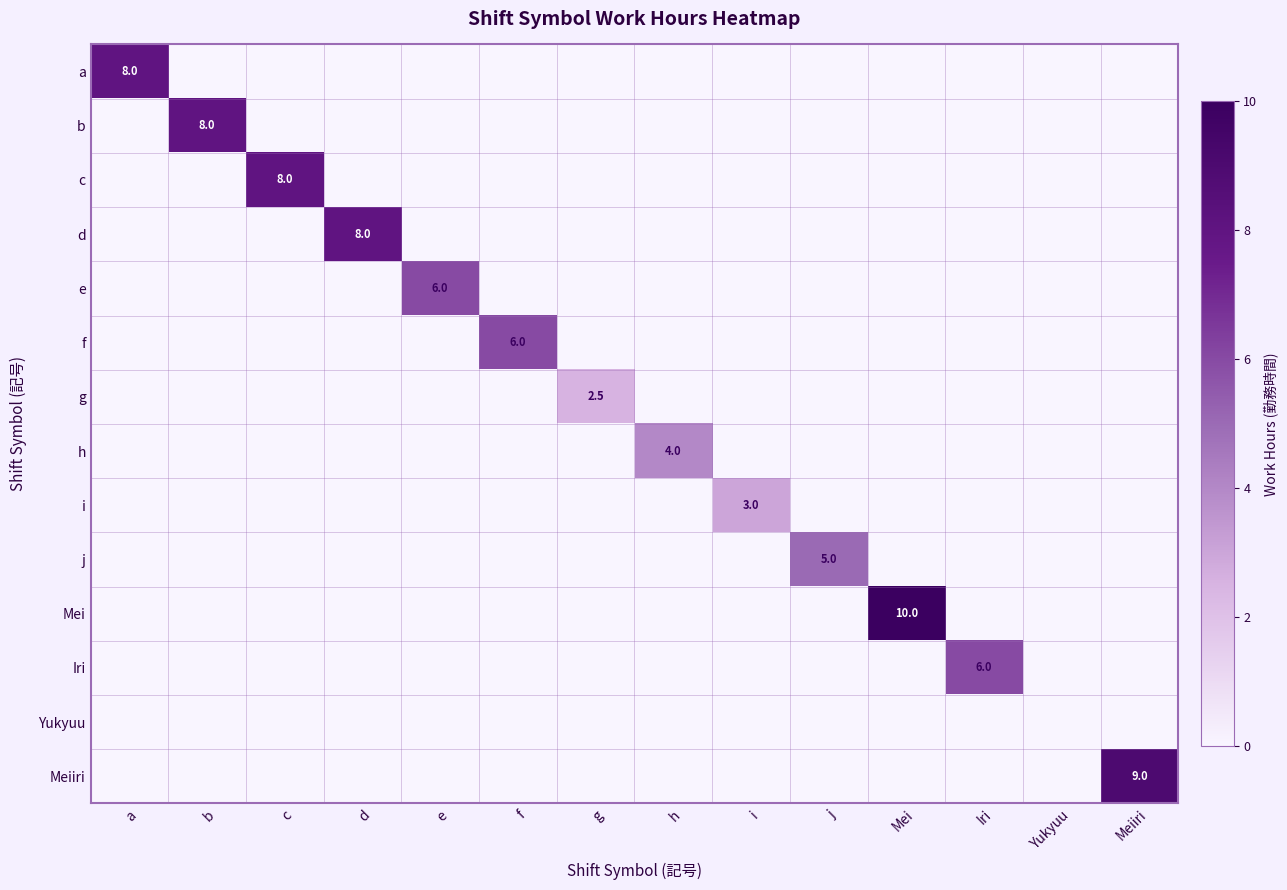

What is the greatest value displayed?

10.0